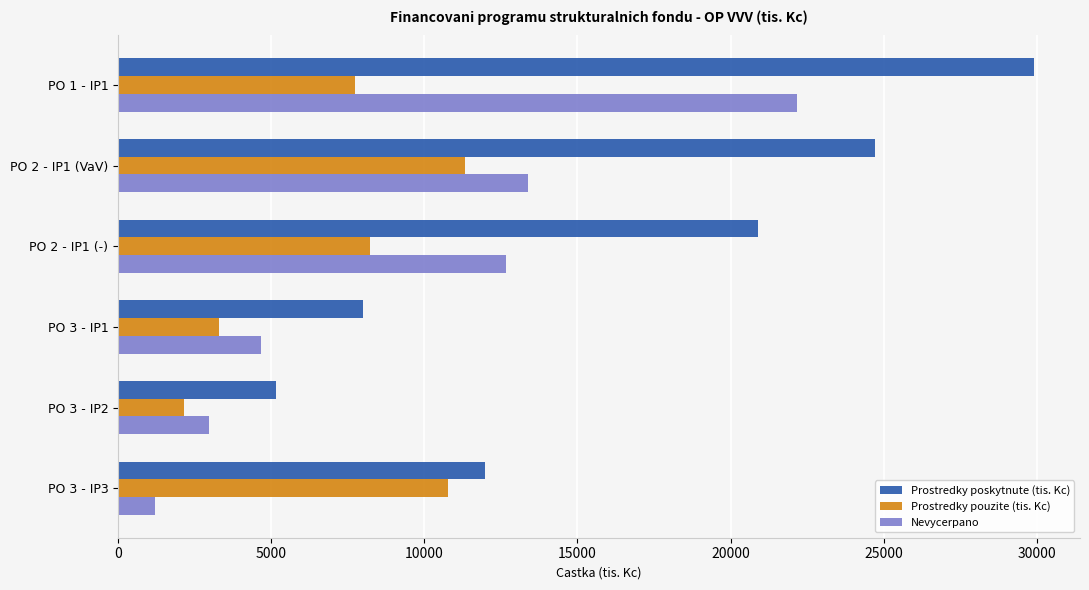

At PO 1 - IP1, list the series in order from largest to smallest.

Prostredky poskytnute (tis. Kc), Nevycerpano, Prostredky pouzite (tis. Kc)